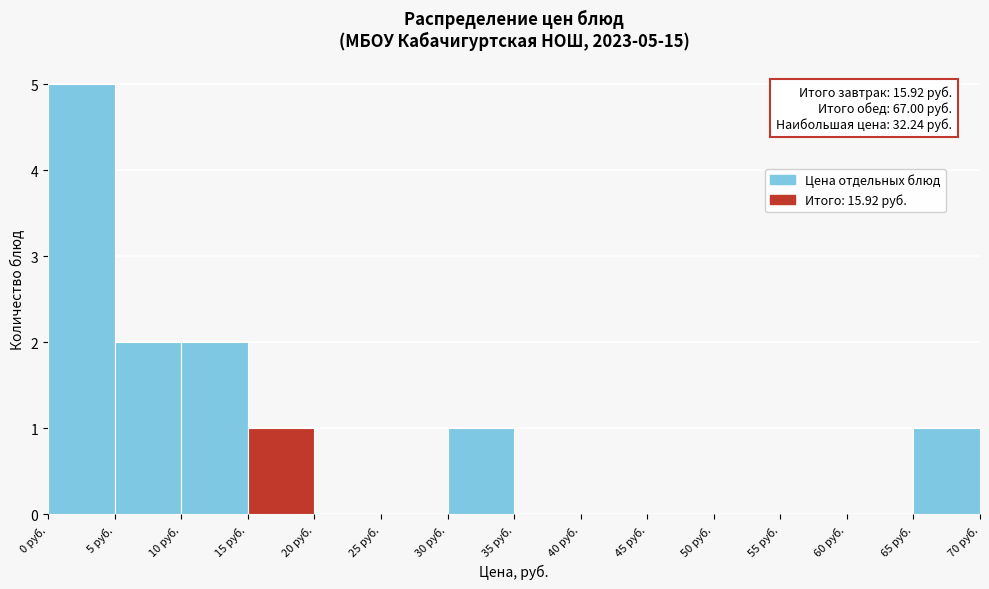

Which range on the x-axis has the tallest bar?

0 to 5